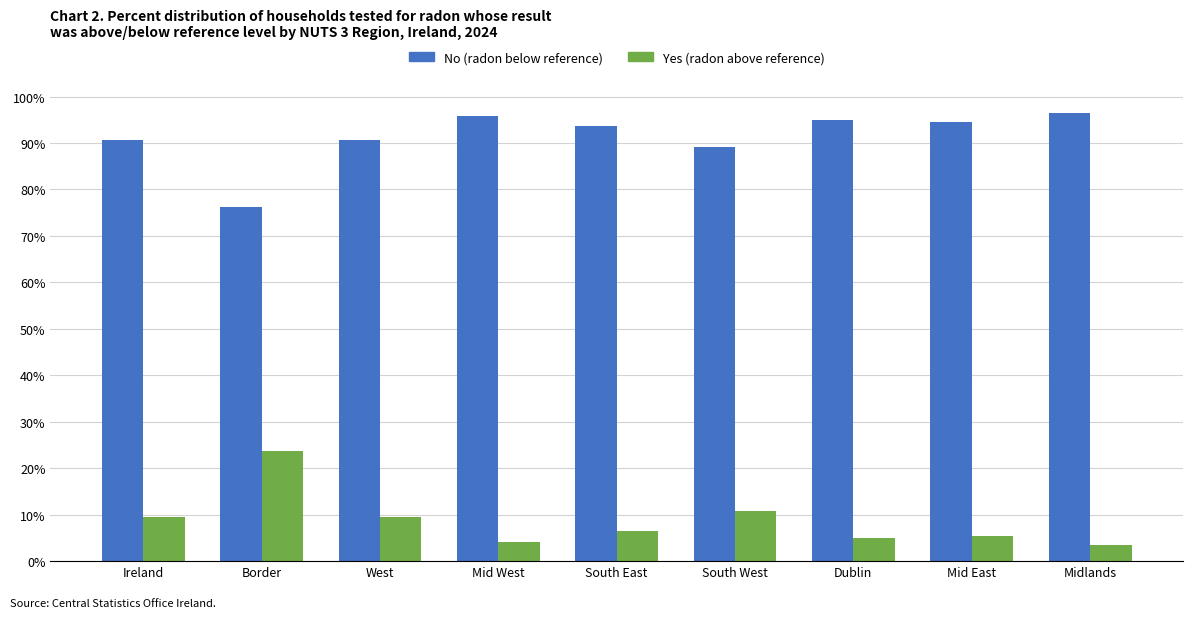

At which label is Yes (radon above reference) closest to 13?

South West